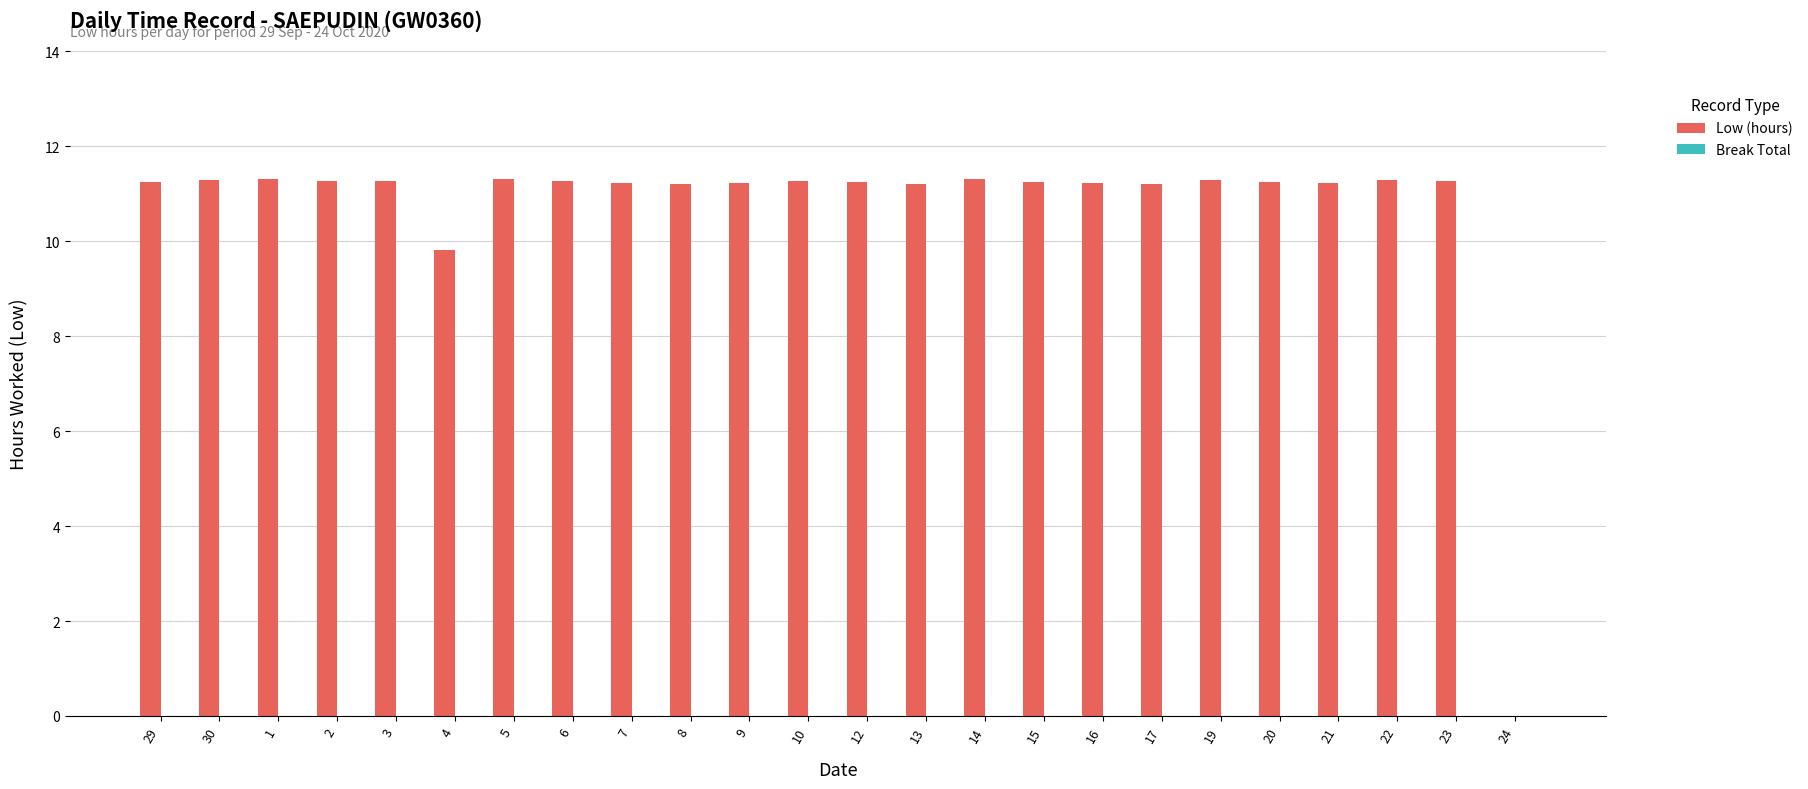

What is the sum of the values at 23 and 7?

22.5